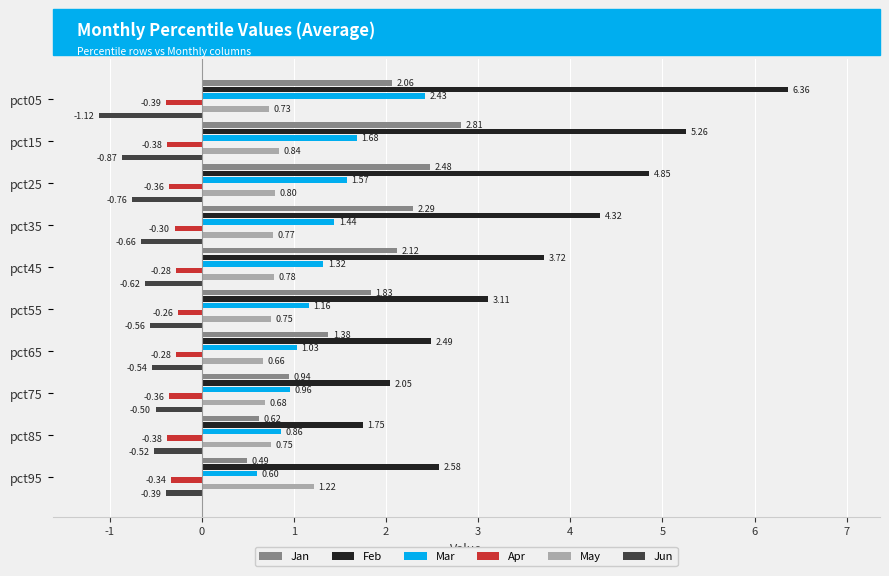

What is the total value across all series at pct15?

9.3